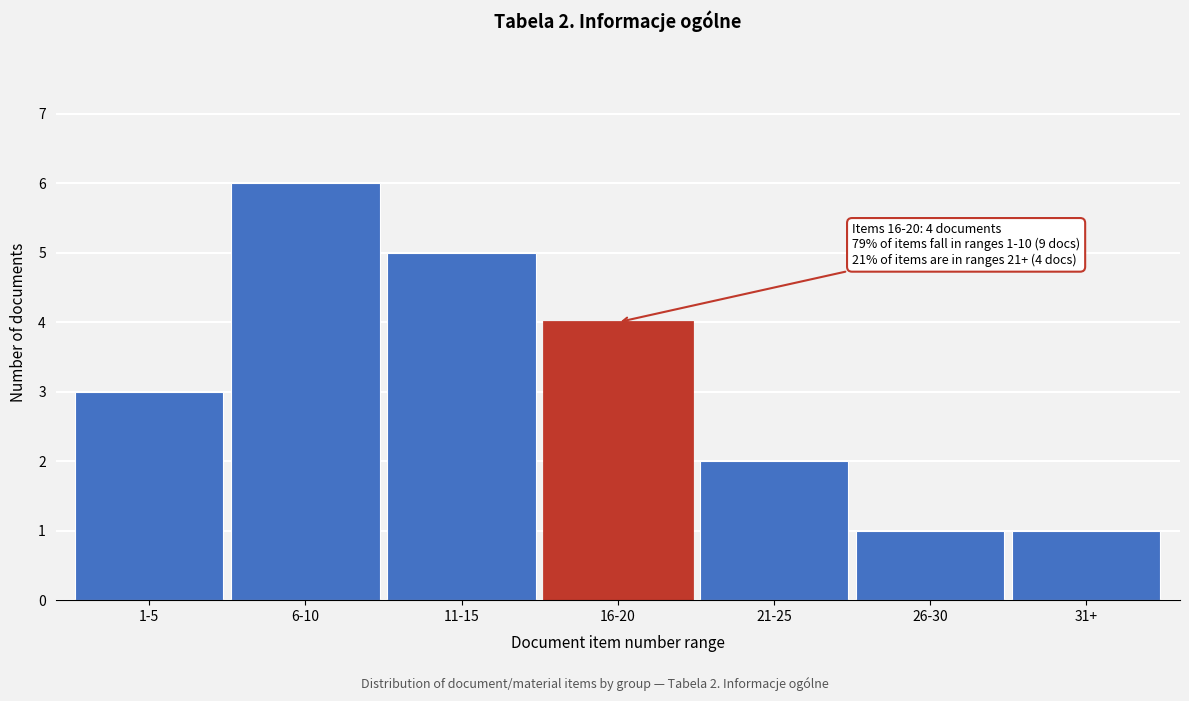

Reading left to right, list all the values displayed in this chart.

1-5=3	6-10=6	11-15=5	16-20=4	21-25=2	26-30=1	31+=1